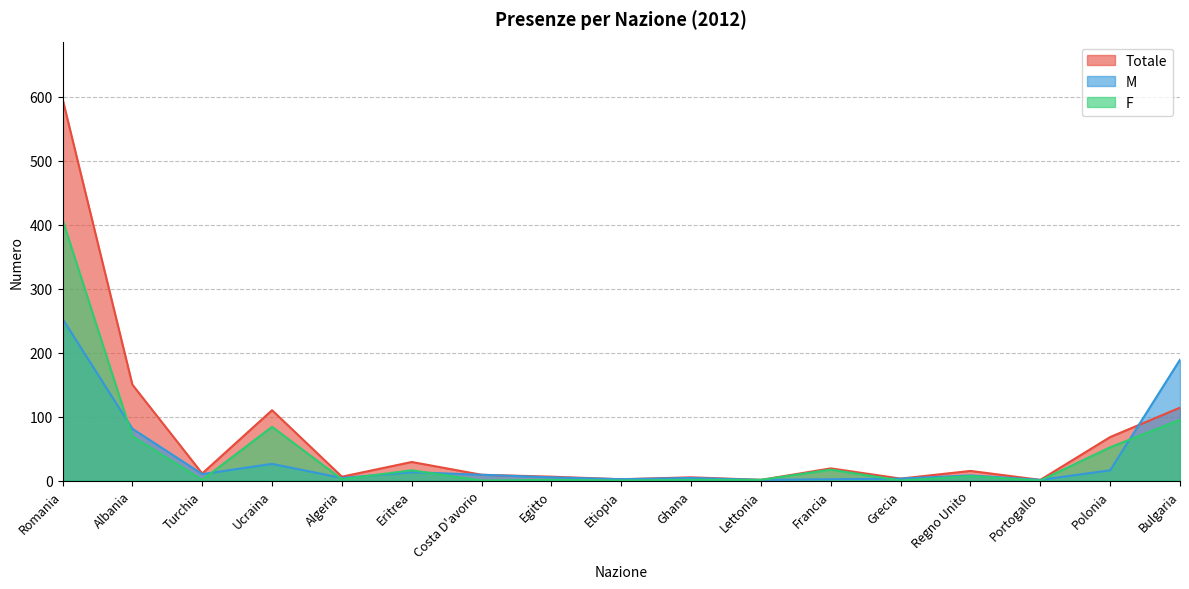

Rank the series by their maximum value, from lowest to highest.

M, F, Totale